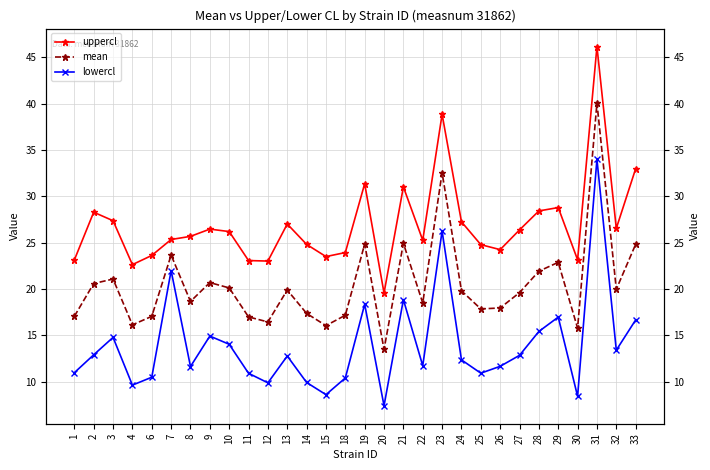

The value of lowercl at 31 is 44.7. True or false?

False